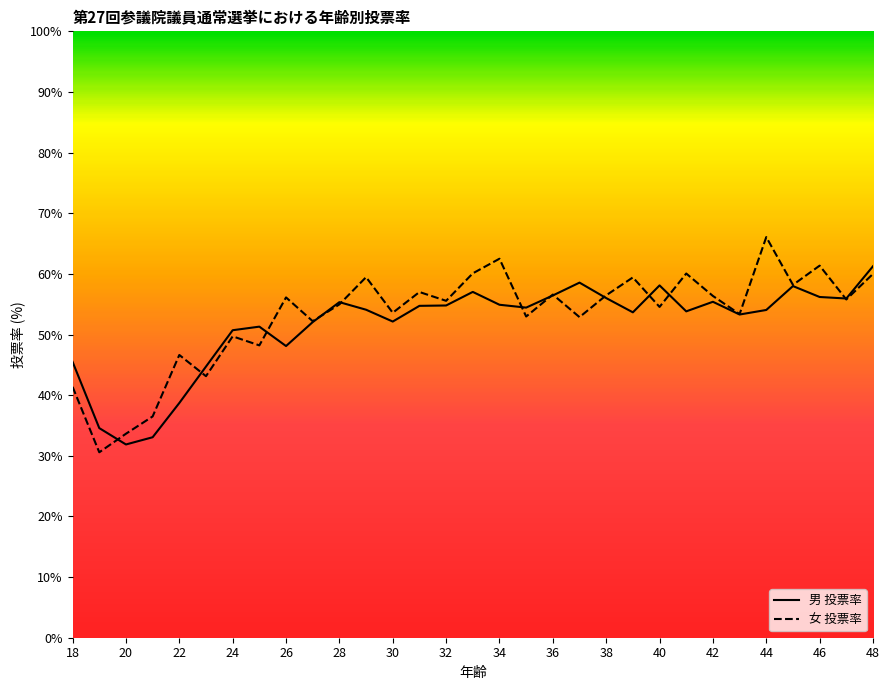

What is the sum of the 男 投票率 values at 45 and 22?

96.7